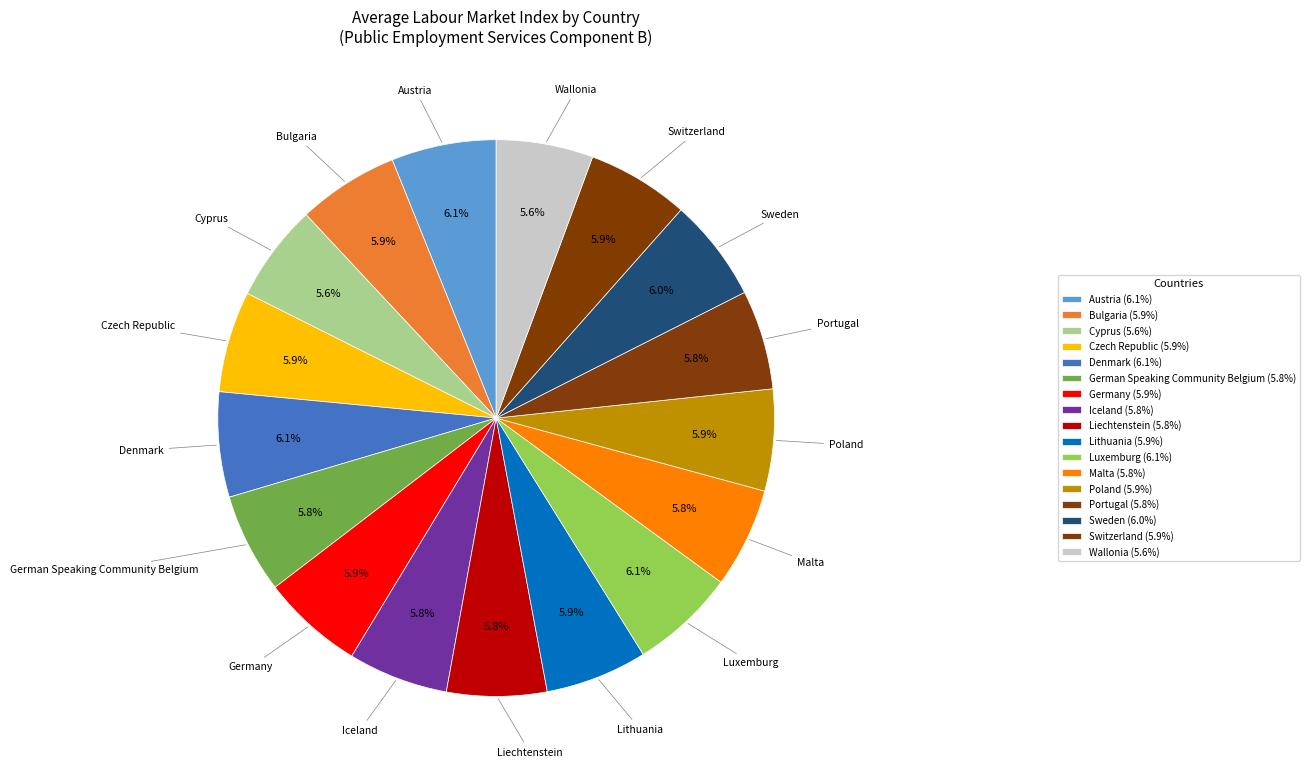

To the nearest percent, what is the combined percentage of Sweden and Lithuania?

12%